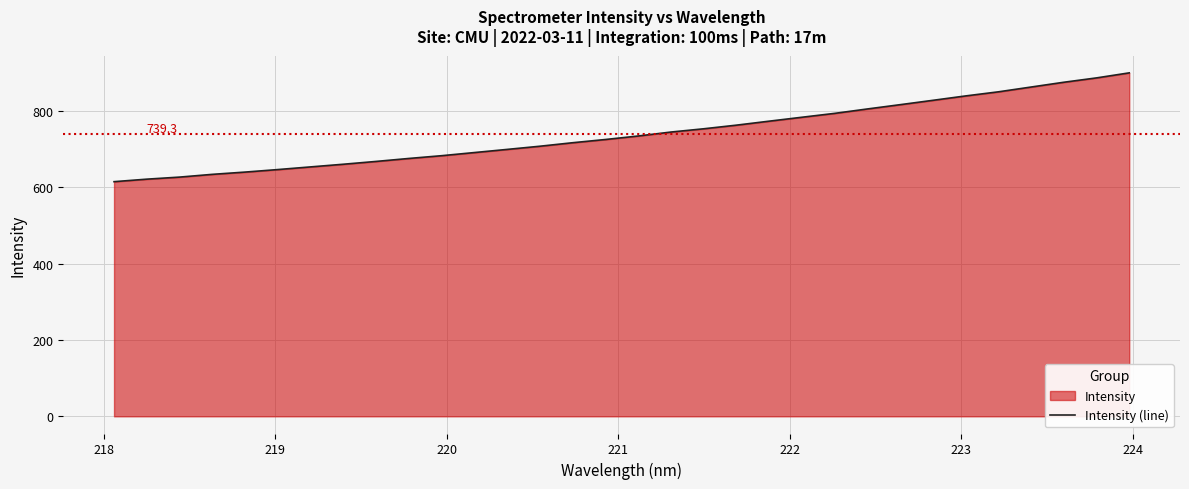

Reading right to left, extract all data points from this chart.

899.3	886.1	874.7	862.2	849.6	838.9	827.4	816.0	804.8	793.3	783.1	772.8	762.4	752.9	744.4	734.0	724.8	716.4	707.2	698.9	690.7	682.4	675.2	667.4	660.1	653.1	646.1	639.5	633.6	626.4	621.0	614.4